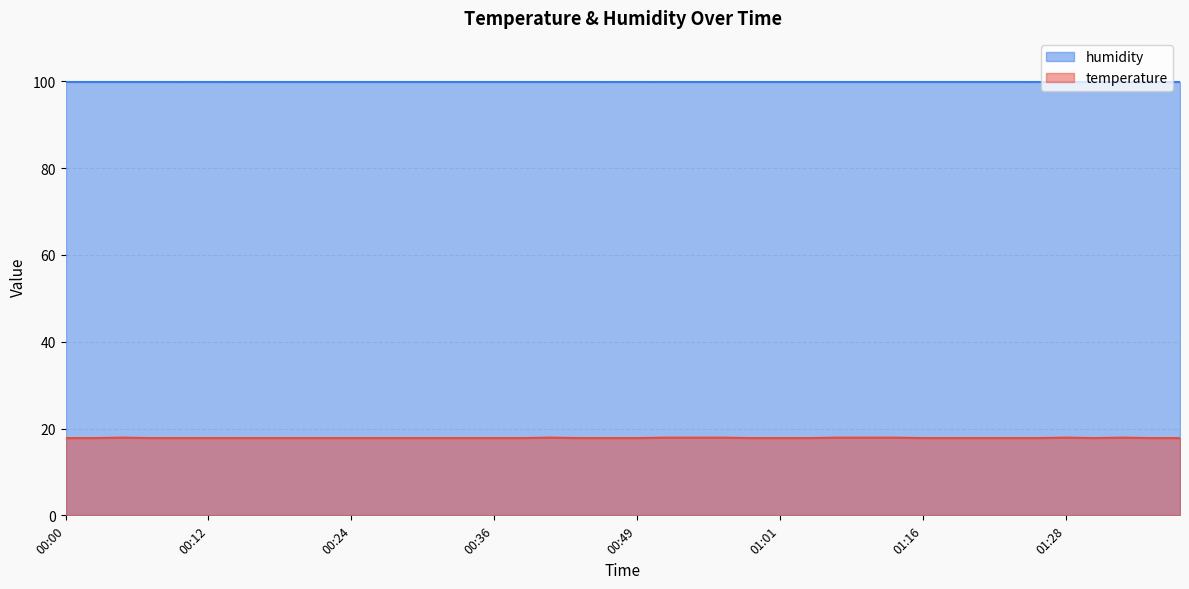

Does the chart have visible grid lines?

Yes